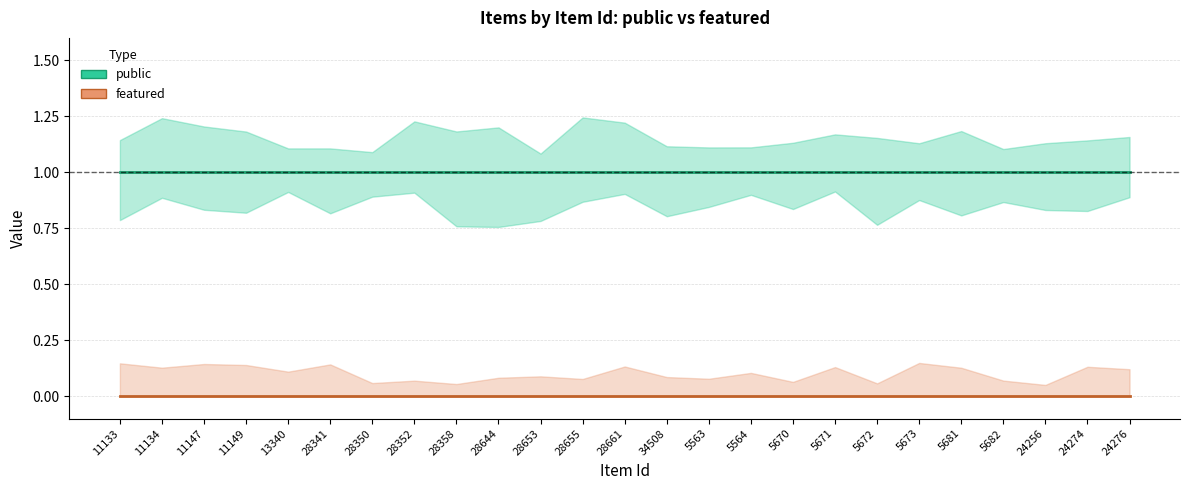

Does the chart have visible grid lines?

Yes